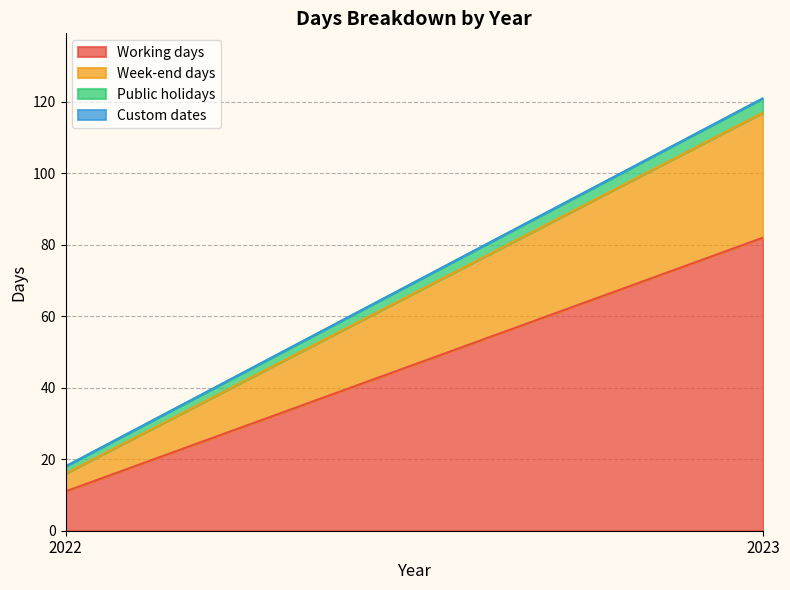

At 2023, list the series in order from smallest to largest.

Custom dates, Public holidays, Week-end days, Working days